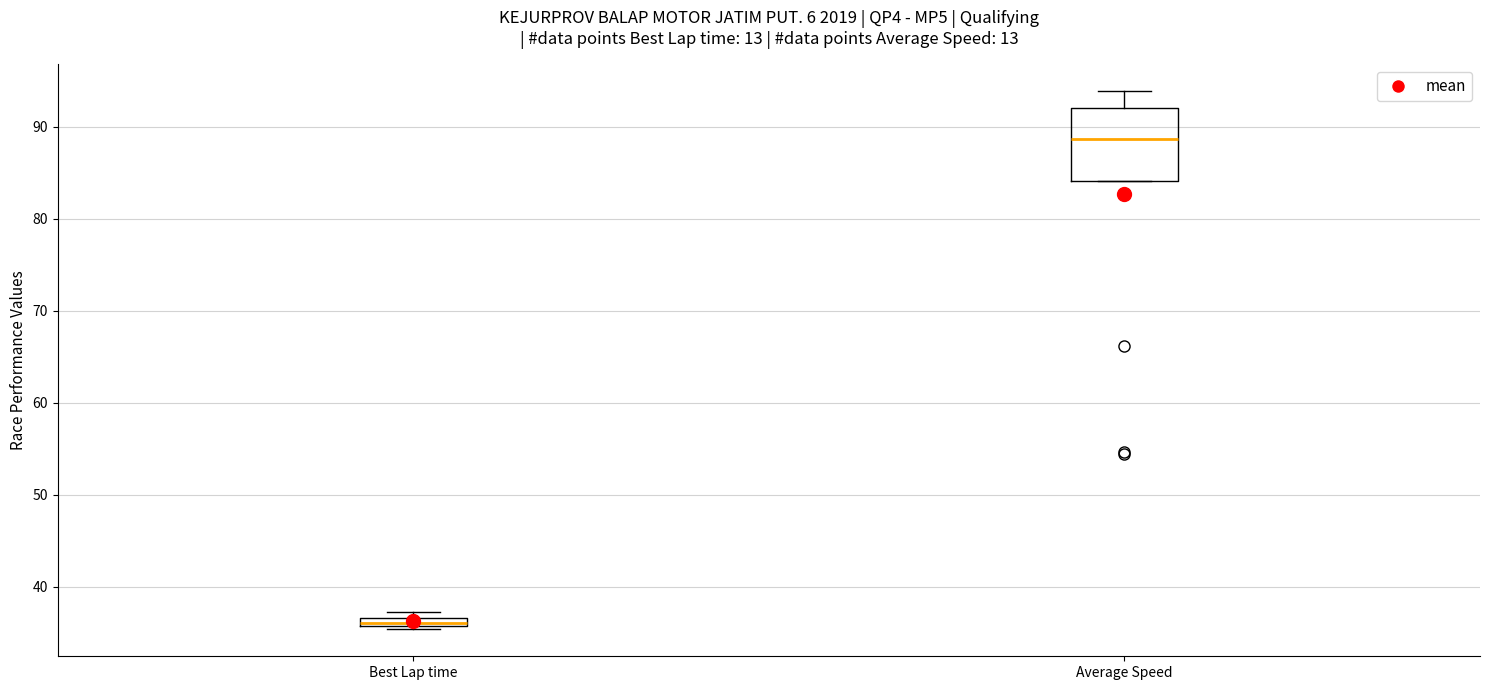

Which box's median line is the highest?

Average Speed